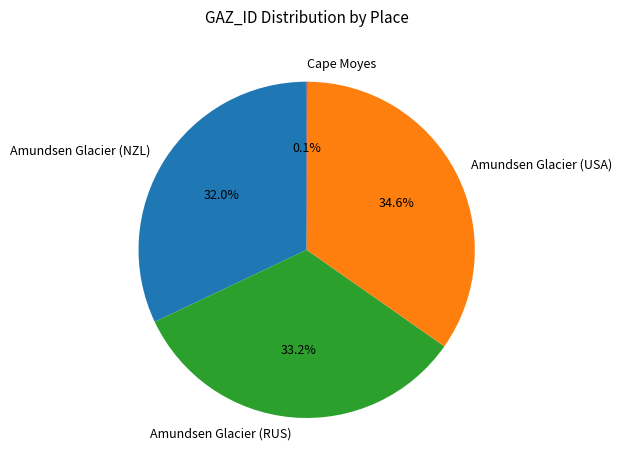

To the nearest percent, what is the difference between the largest and smallest slice percentages?

35%